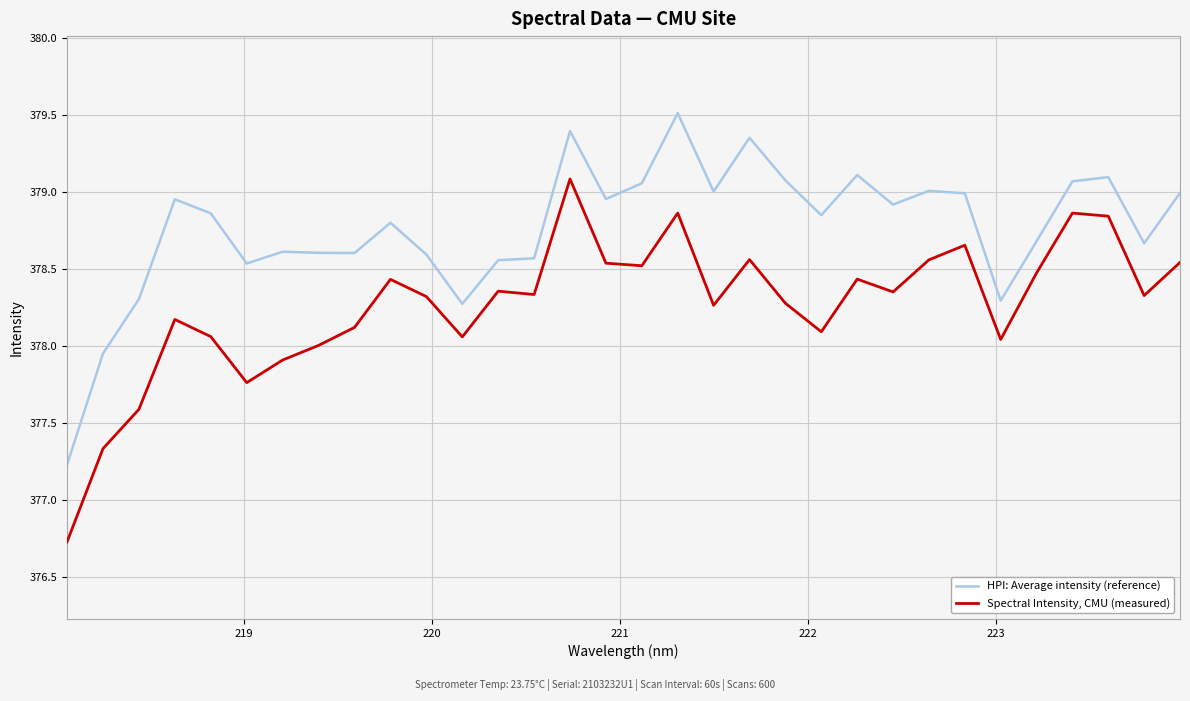

True or false: HPI: Average intensity (reference) has more than 0 points higher than both neighbors.

True